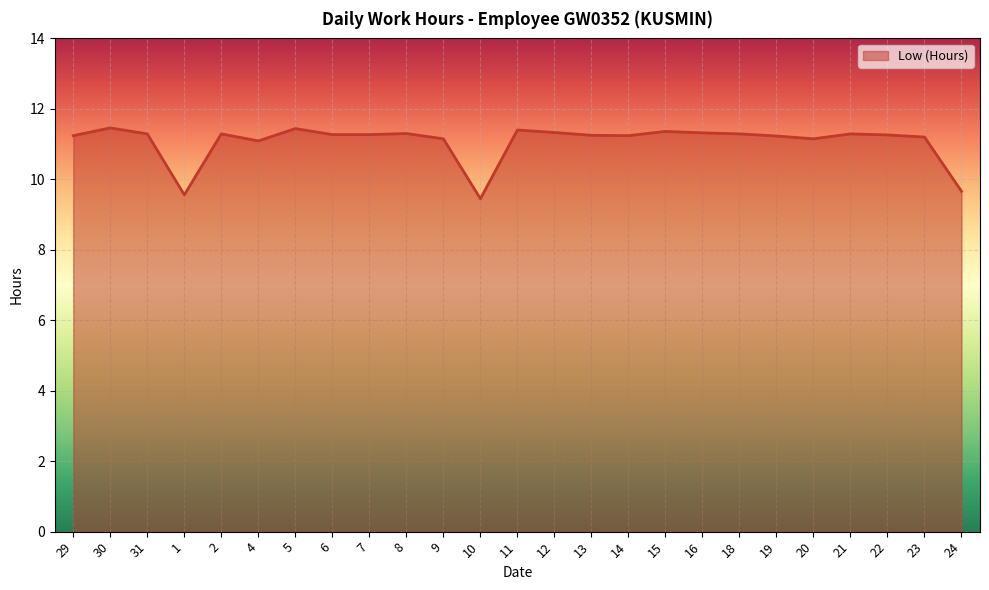

Which has a higher value, 30 or 21?

30